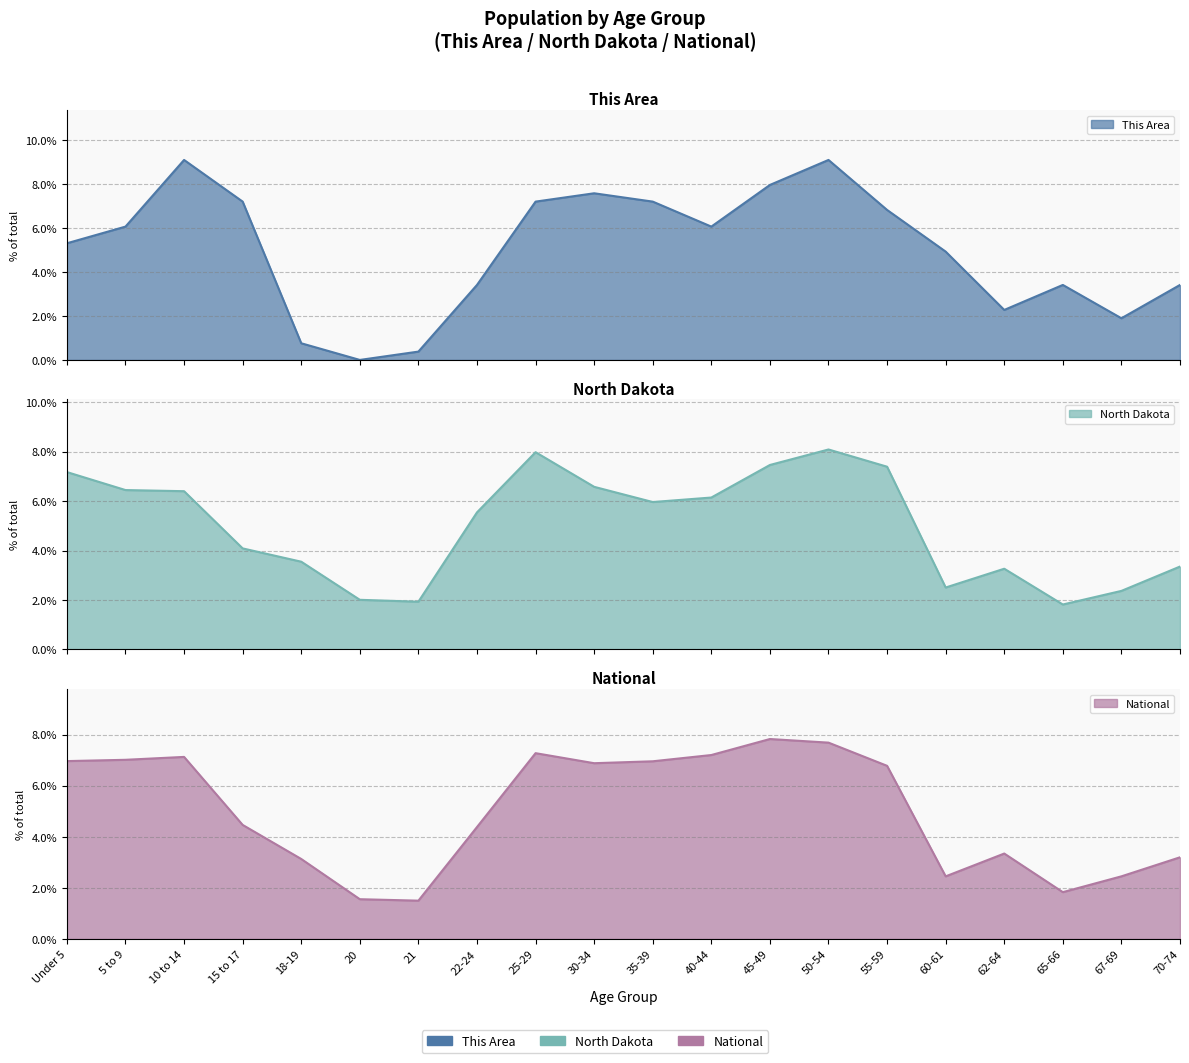

At how many categories does at least one series exceed 6?

11